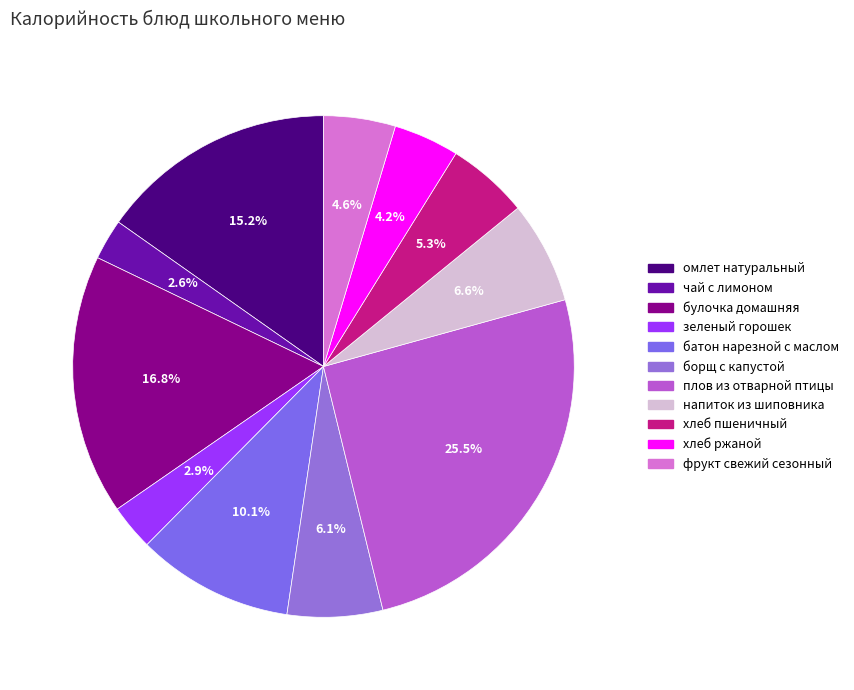

Which category has the biggest portion of the pie?

плов из отварной птицы